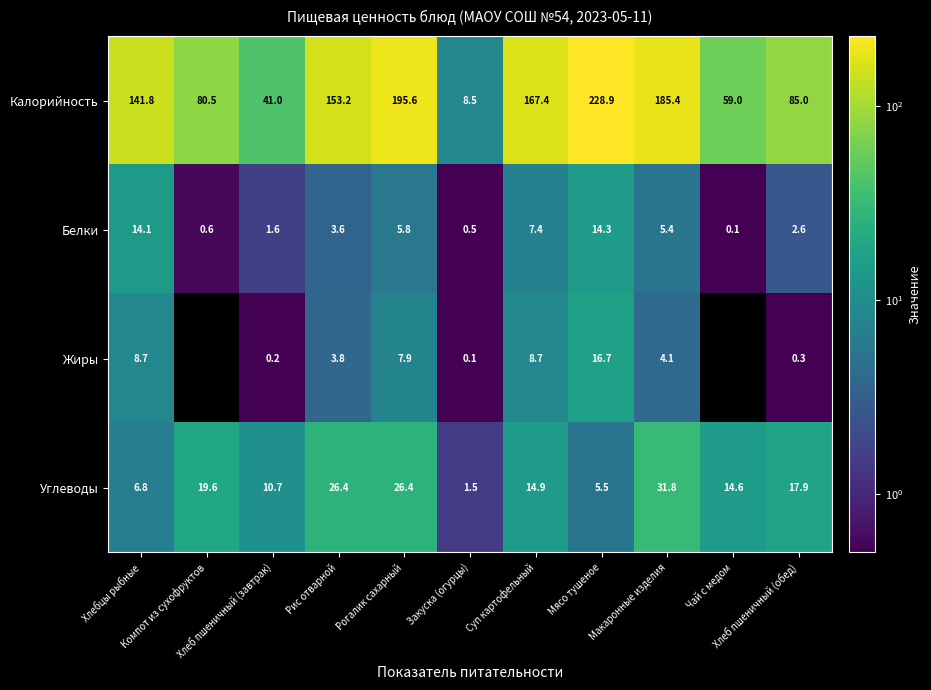

At which category is the sum across all series the highest?

Мясо тушеное